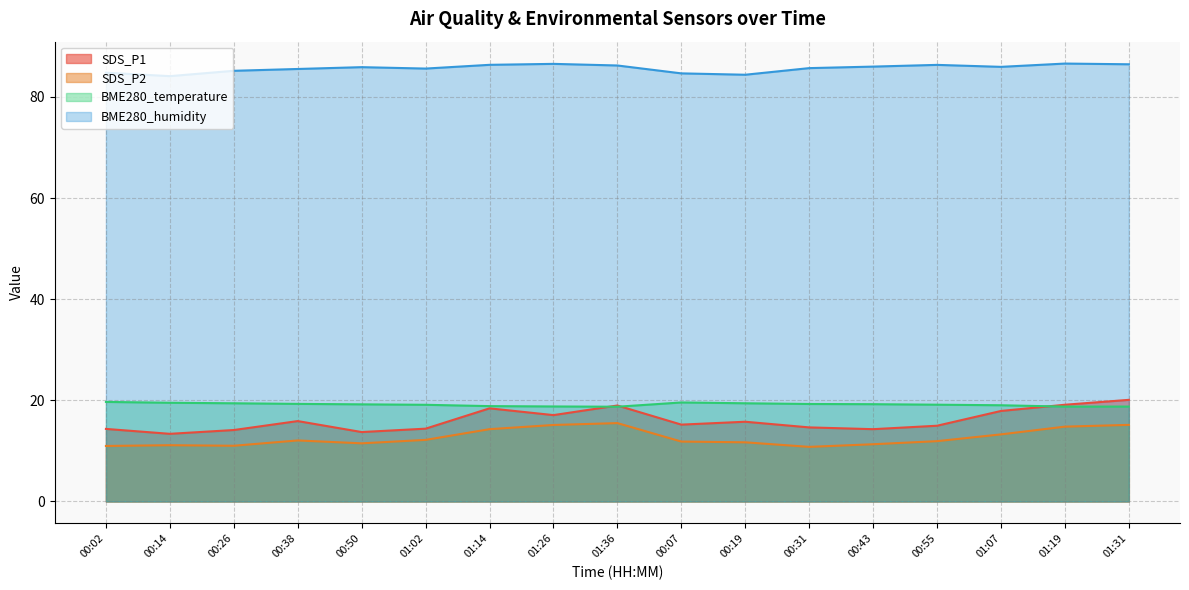

What is the difference between the maximum and minimum values in the SDS_P1 series?

6.7